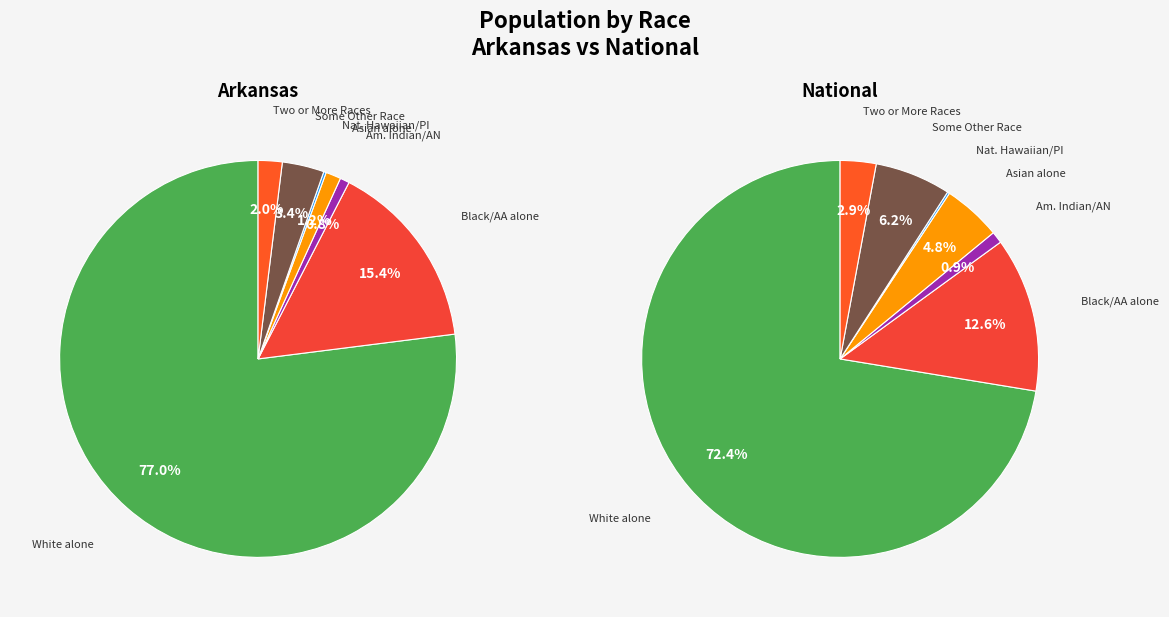

Rank the series at Some Other Race alone from highest to lowest value.

National, Arkansas